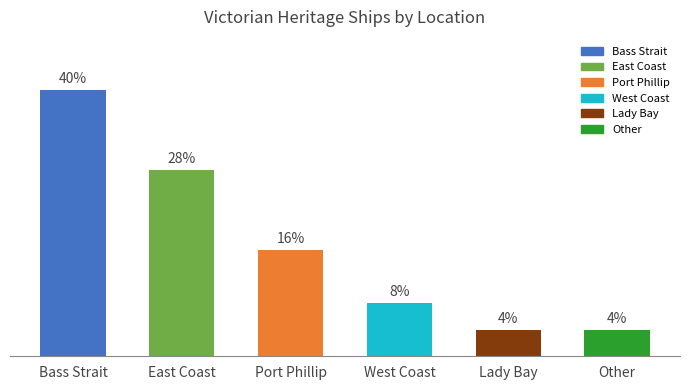

What position from the left is Lady Bay?

5